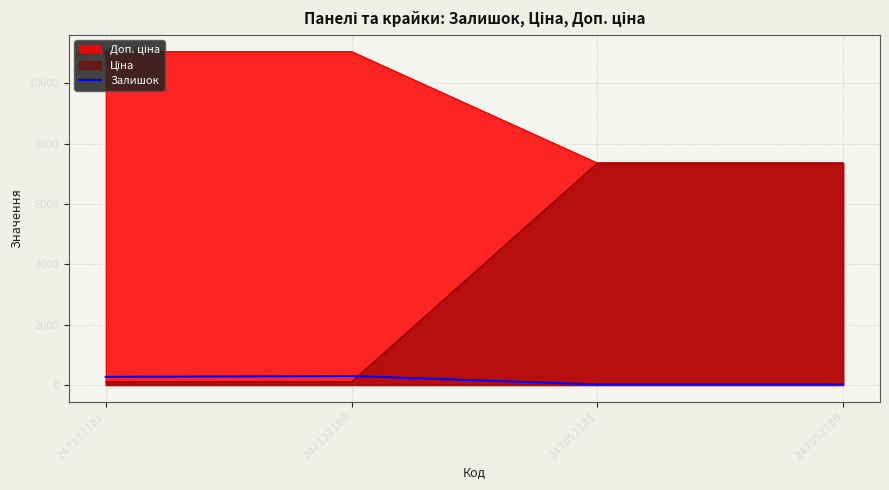

What is the sum of the values at 247052181 and 247132181?

290